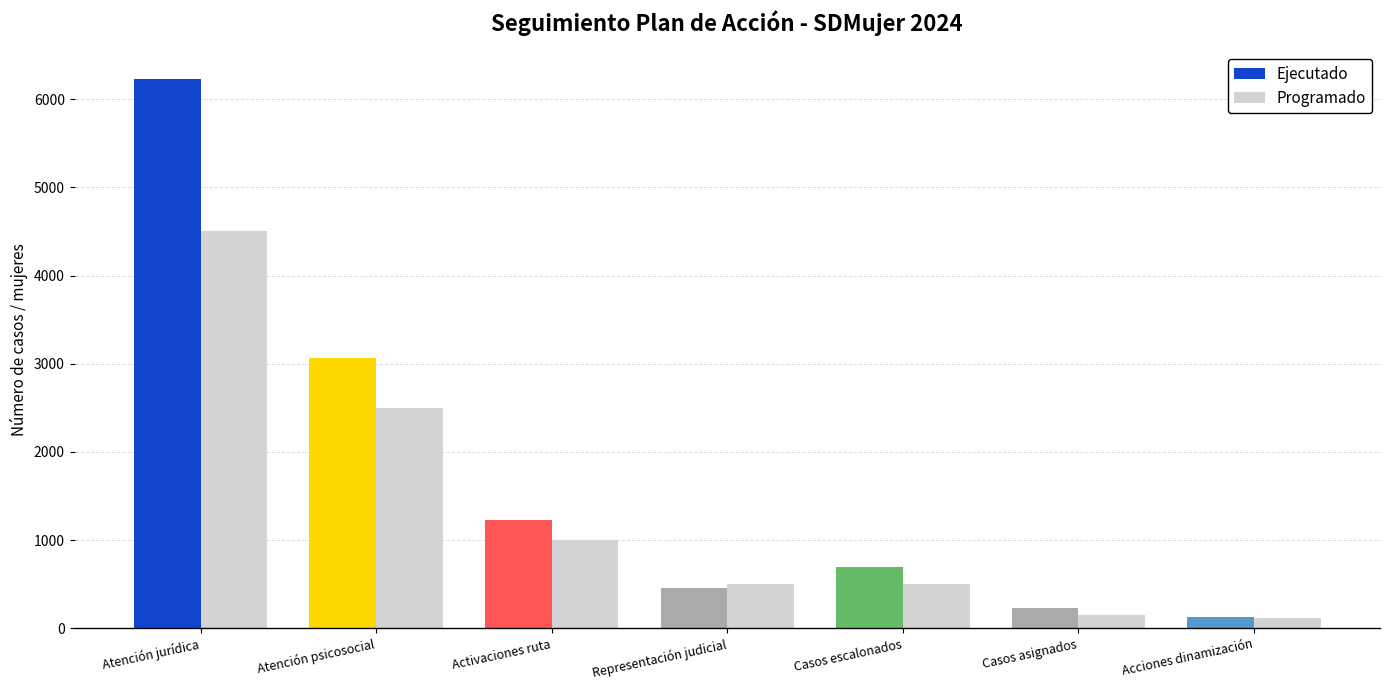

What is the difference between the maximum and minimum values in the Ejecutado series?

6098